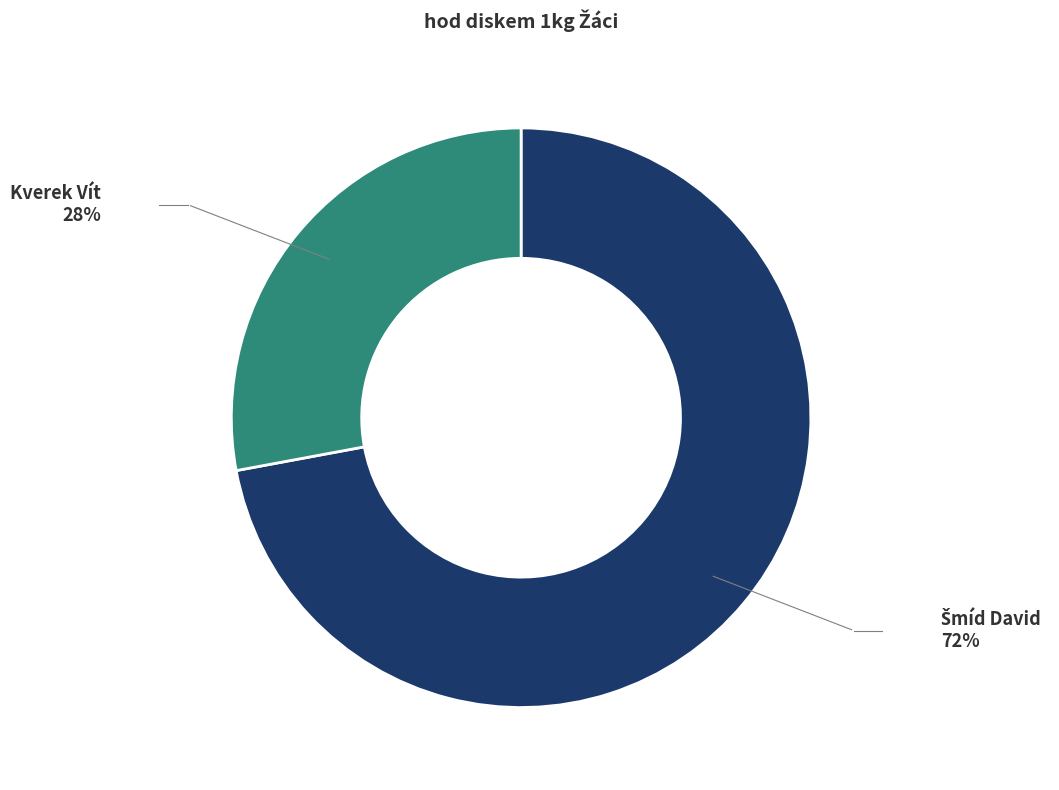

Does any single category account for the majority?

Yes